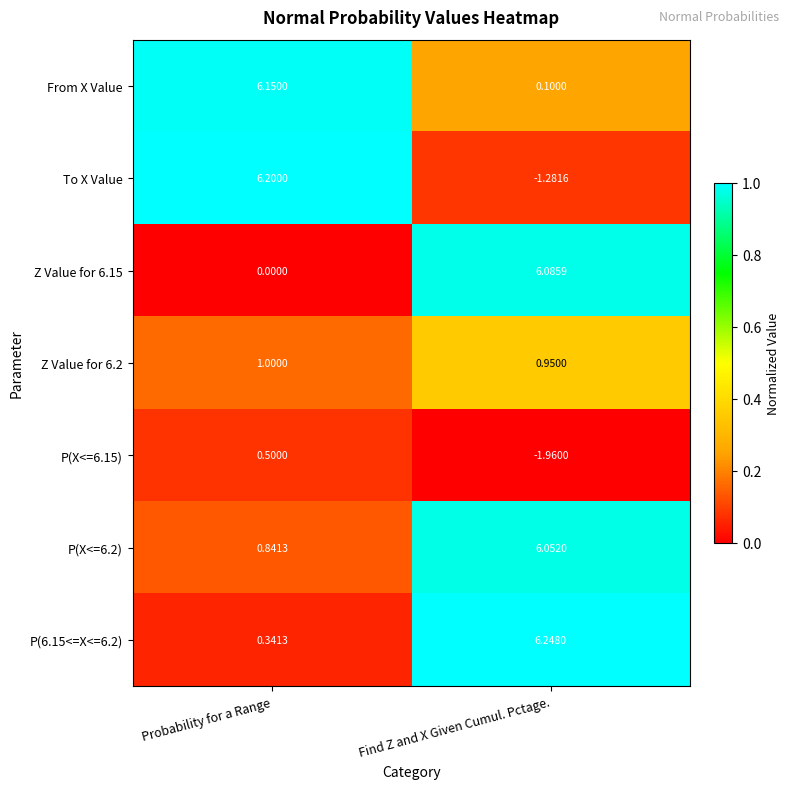

Between Probability for a Range and Find Z and X Given Cumul. Pctage., which series saw the biggest shift?

To X Value